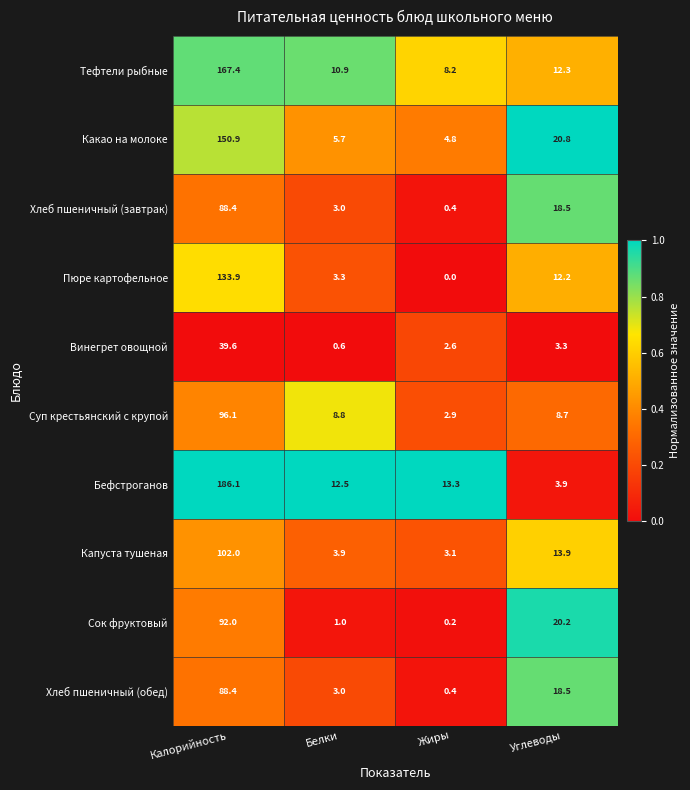

Between Калорийность and Жиры, which series saw the biggest shift?

Бефстроганов